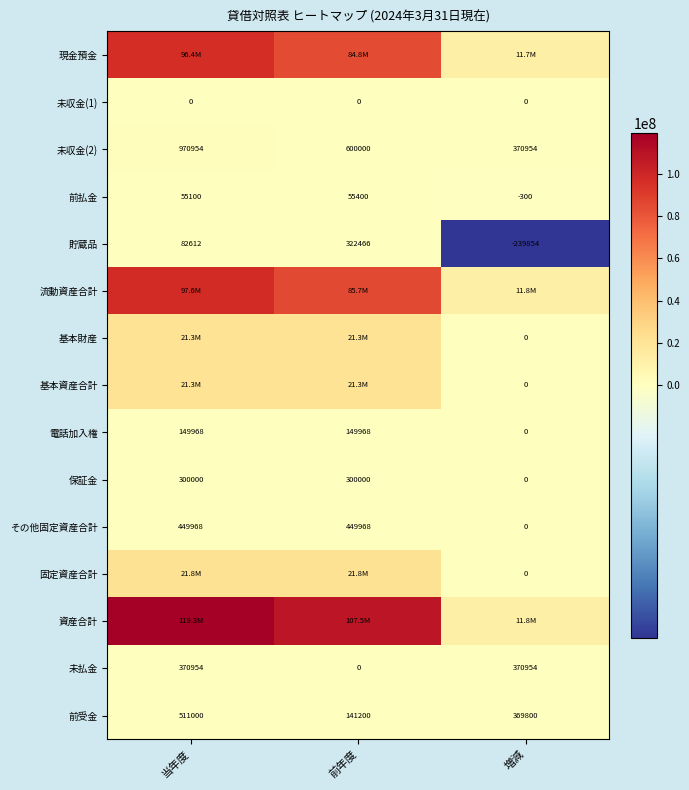

What is the spread (max minus min) of values at 増減?

12053907